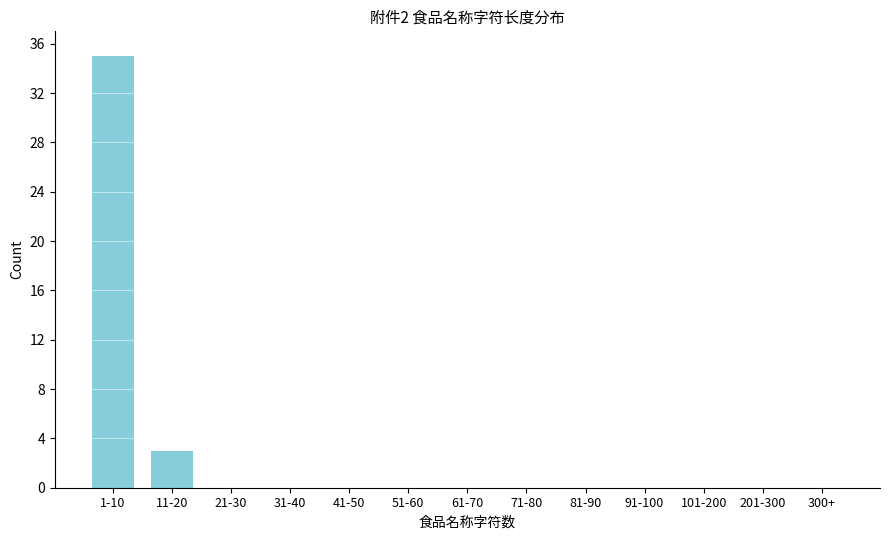

Reading left to right, transcribe all the data shown in this chart.

1-10=35	11-20=3	21-30=0	31-40=0	41-50=0	51-60=0	61-70=0	71-80=0	81-90=0	91-100=0	101-200=0	201-300=0	300+=0